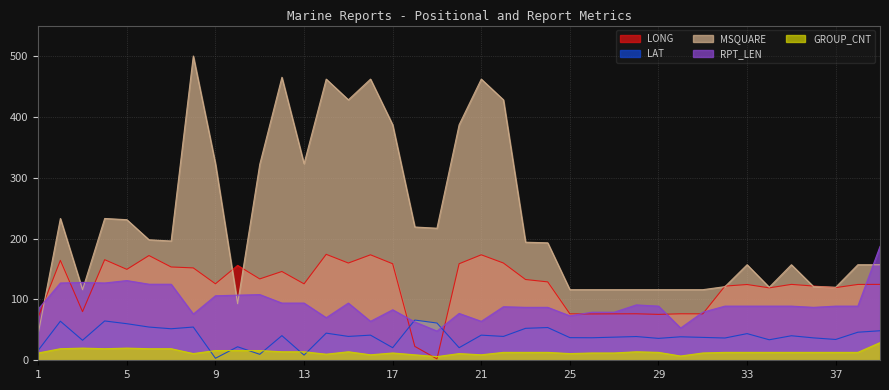

True or false: RPT_LEN and GROUP_CNT cross at least once.

False